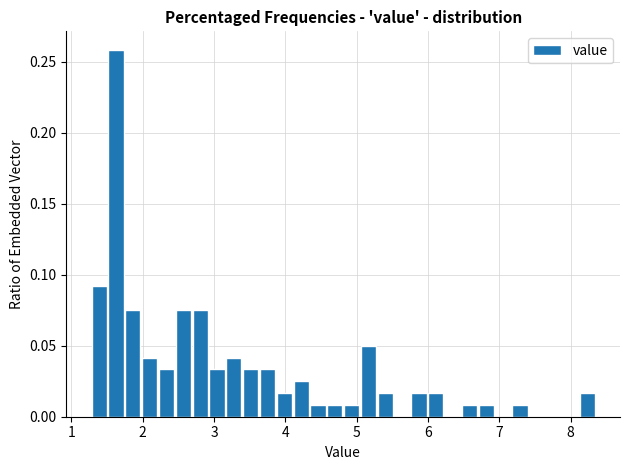

Read against the x-axis, roughly where is the centre of the tallest bar?

1.6